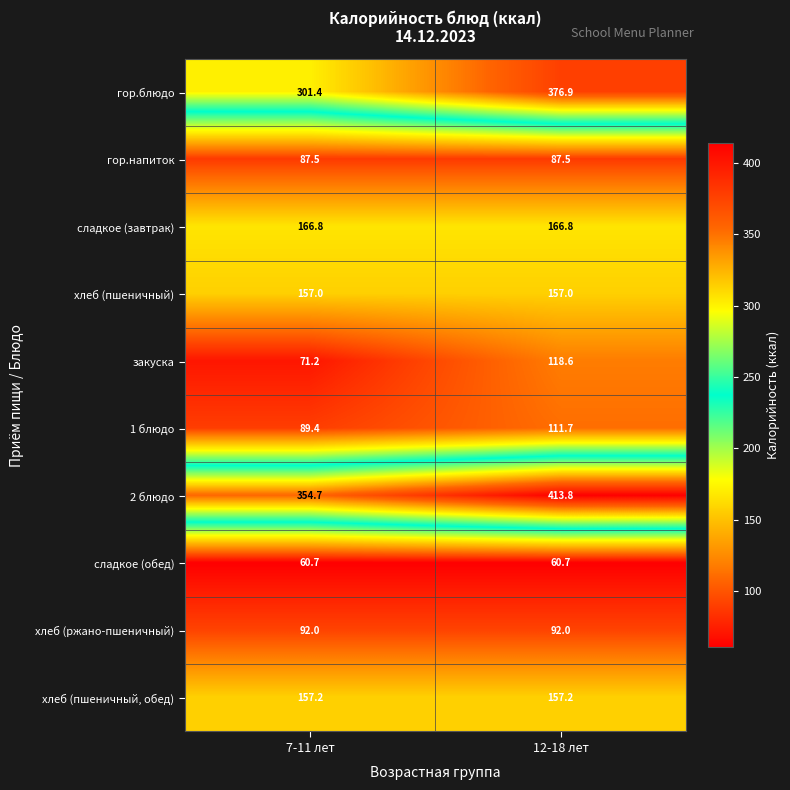

Reading left to right, extract all data points from this chart.

гор.блюдо: 7-11 лет=301.4	12-18 лет=376.9
гор.напиток: 7-11 лет=87.5	12-18 лет=87.5
сладкое (завтрак): 7-11 лет=166.8	12-18 лет=166.8
хлеб (пшеничный): 7-11 лет=157.0	12-18 лет=157.0
закуска: 7-11 лет=71.2	12-18 лет=118.6
1 блюдо: 7-11 лет=89.4	12-18 лет=111.7
2 блюдо: 7-11 лет=354.7	12-18 лет=413.8
сладкое (обед): 7-11 лет=60.7	12-18 лет=60.7
хлеб (ржано-пшеничный): 7-11 лет=92.0	12-18 лет=92.0
хлеб (пшеничный, обед): 7-11 лет=157.2	12-18 лет=157.2